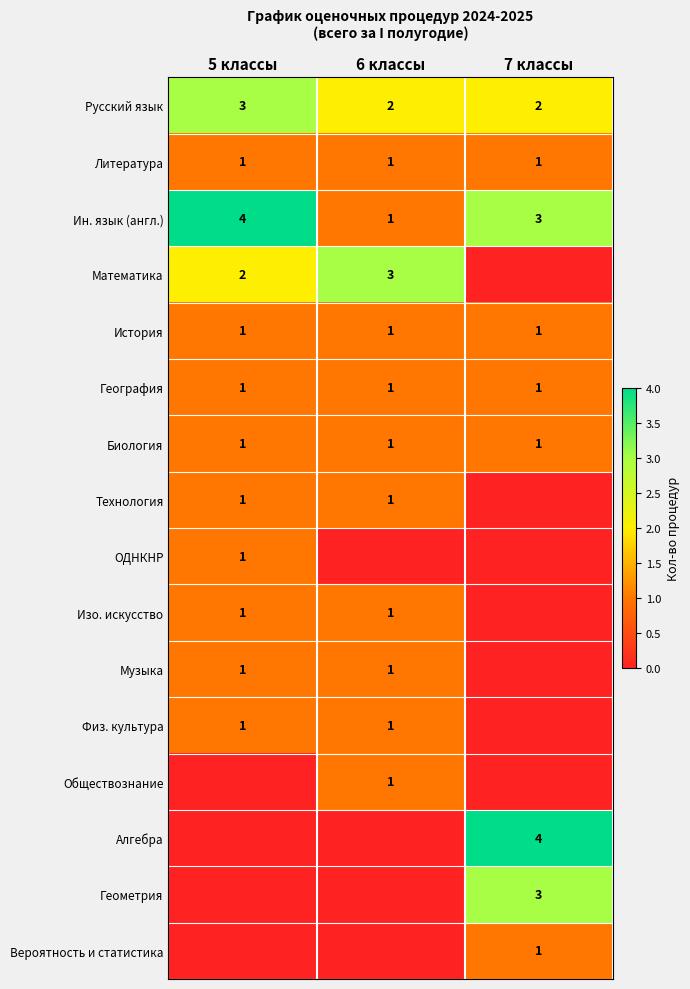

Is it true that Математика equals 3 at 6 классы?

True